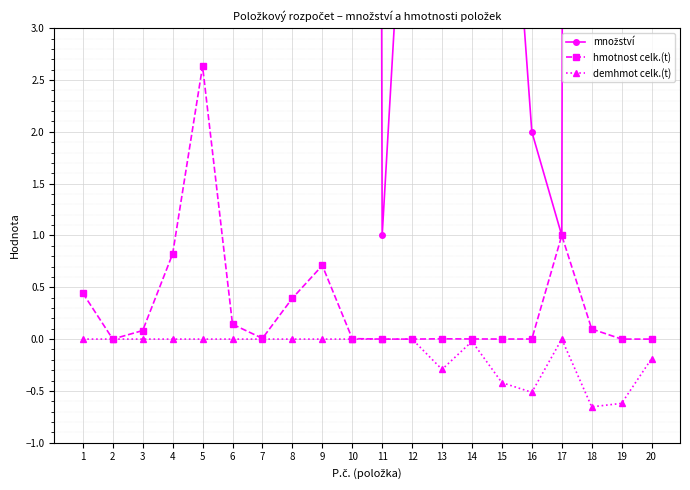

At which category does the chart reach its peak across all series?

19